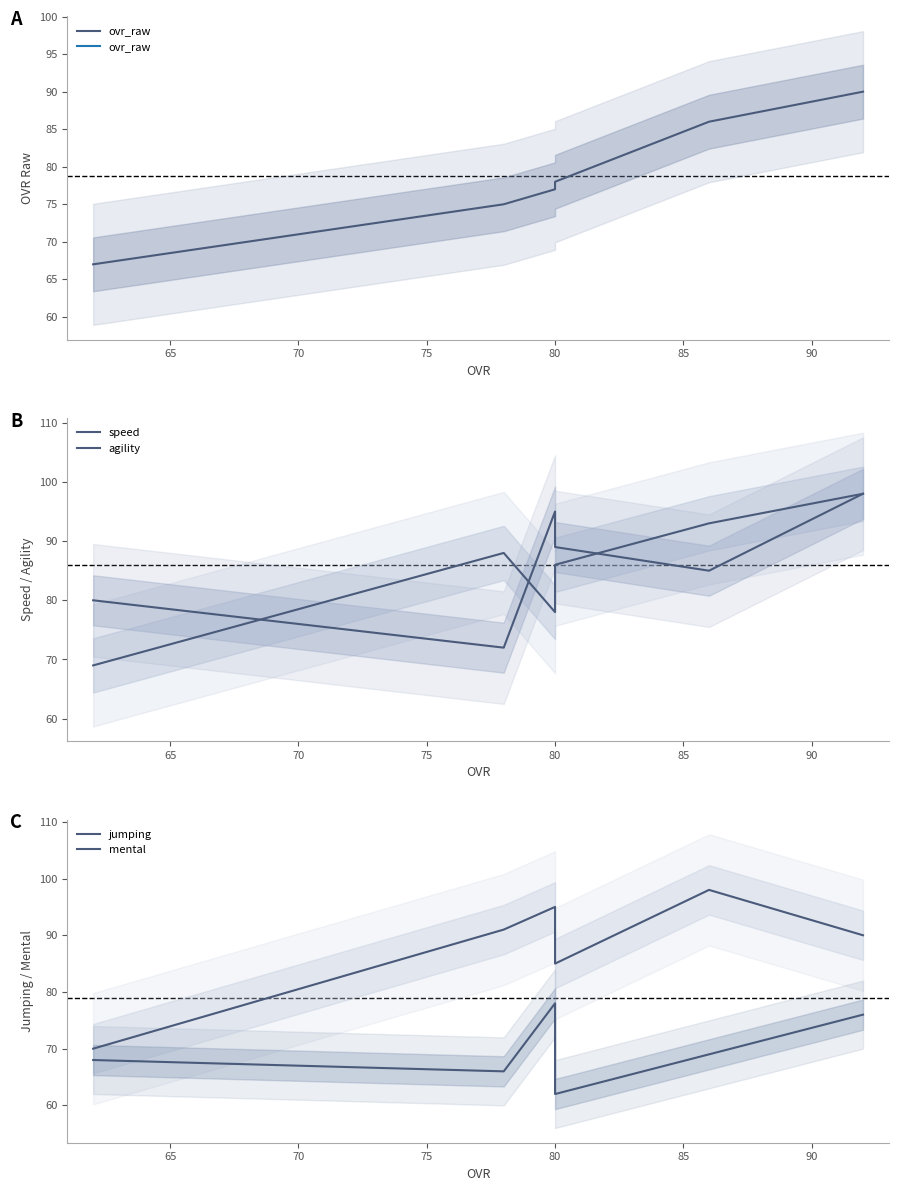

What is the value of the ovr_raw point at the 4th from the left?

78